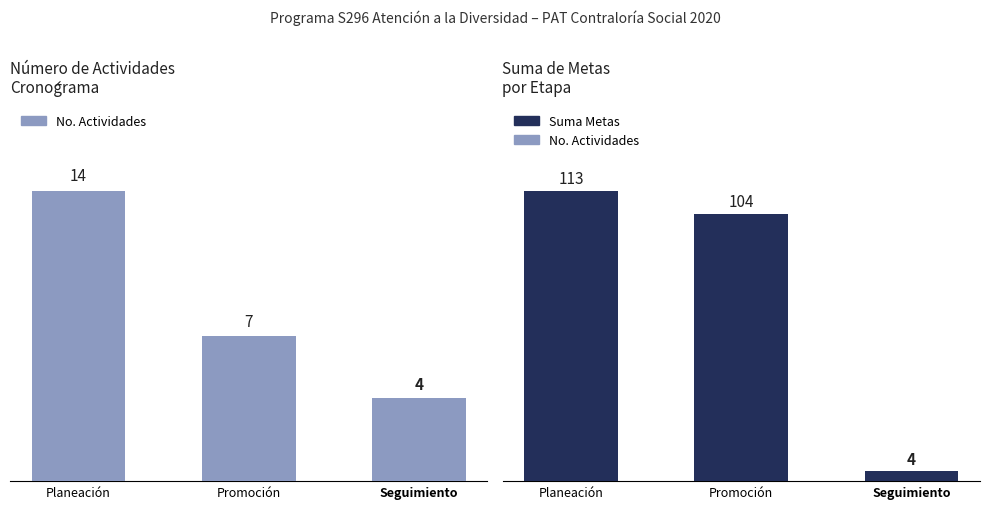

Where does the Suma de Metas series first go above 104?

Planeación